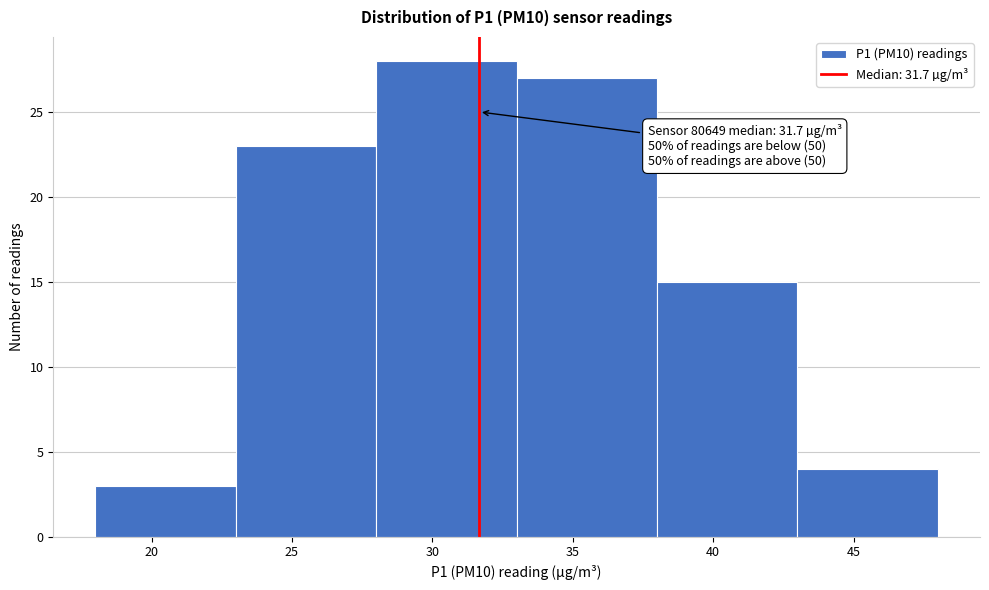

Over which range of the x-axis is the bar tallest?

28 to 33